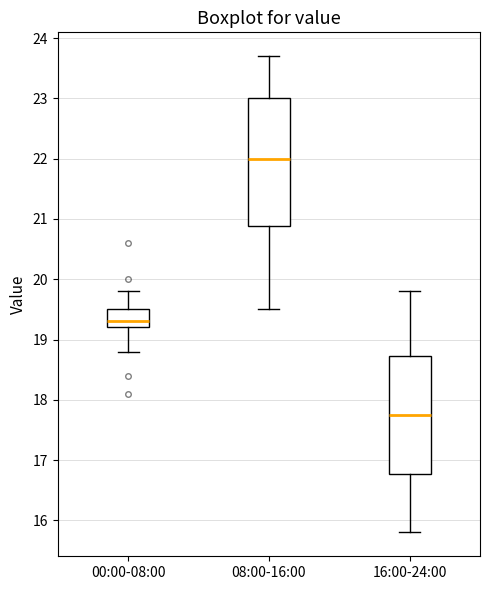

Reading left to right, transcribe this box plot: for each box, give where its median line is, the range the box spans, and where its two whiskers end, as read against the y-axis. The values are not printed on the chart, so give them approximately, as read against the axis.

00:00-08:00: median 19.3, box 19.2 to 19.5, whiskers 18.8 to 19.8
08:00-16:00: median 22.0, box 20.9 to 23.0, whiskers 19.5 to 23.7
16:00-24:00: median 17.8, box 16.8 to 18.7, whiskers 15.8 to 19.8